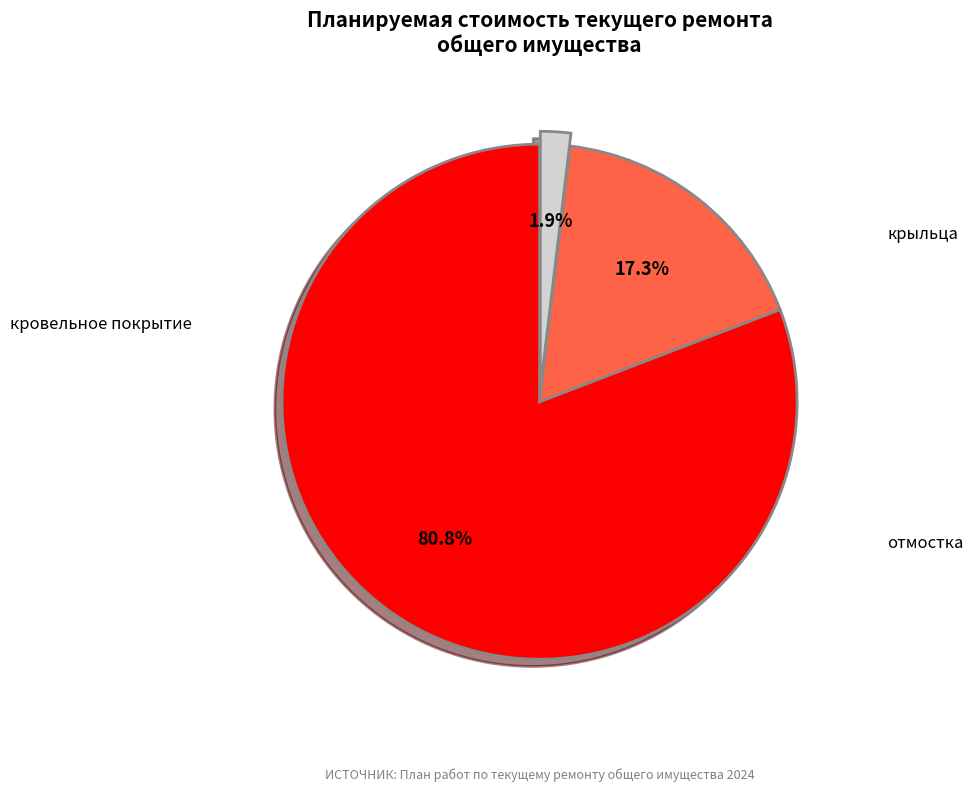

How many segments does this pie chart have?

3